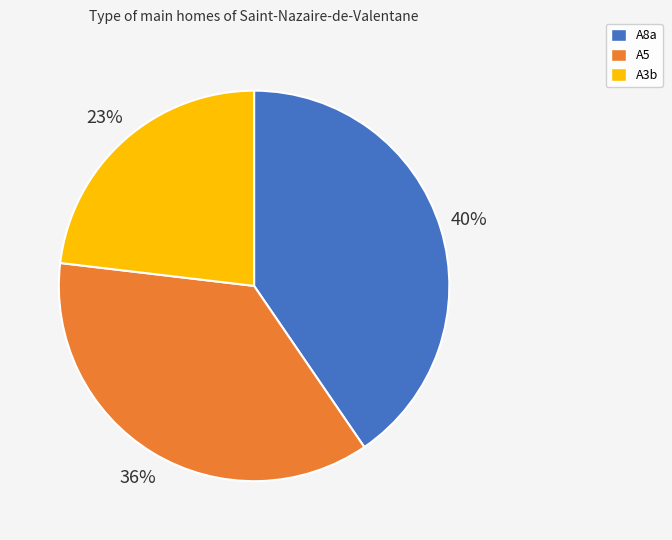

What is the smallest slice in the pie chart?

A3b